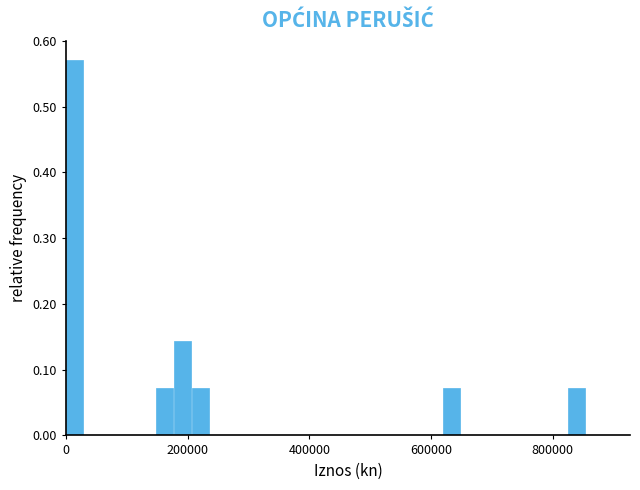

Read against the x-axis, roughly where is the centre of the tallest bar?

20000